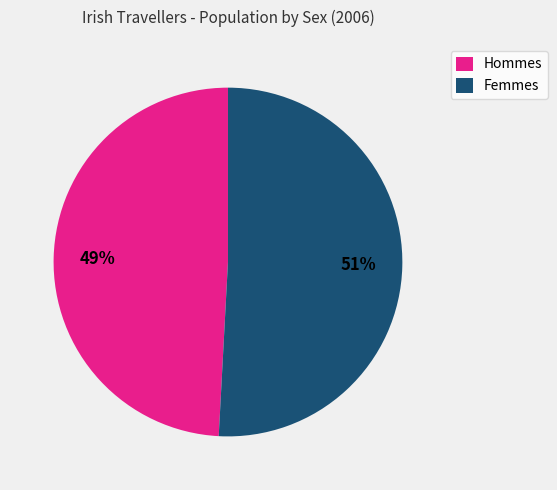

How many slices are in this pie chart?

2